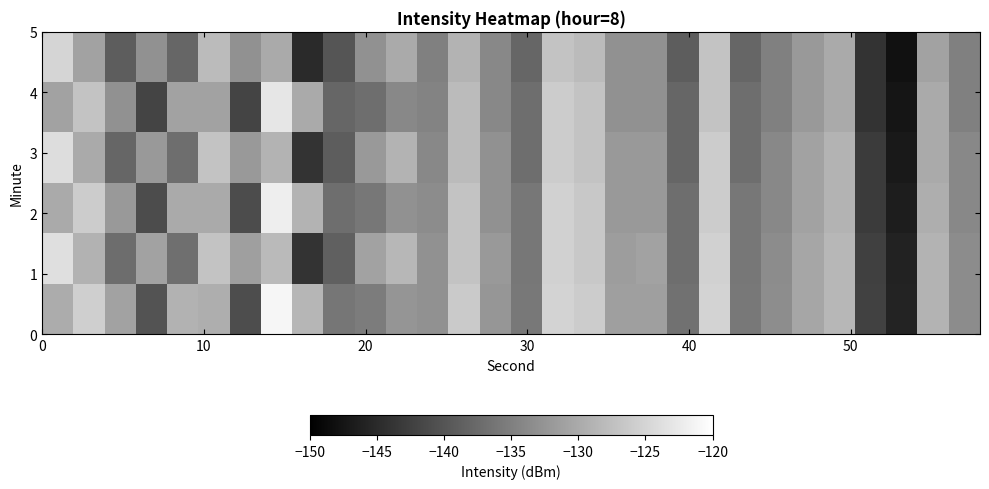

Count the number of categories in the chart.

30